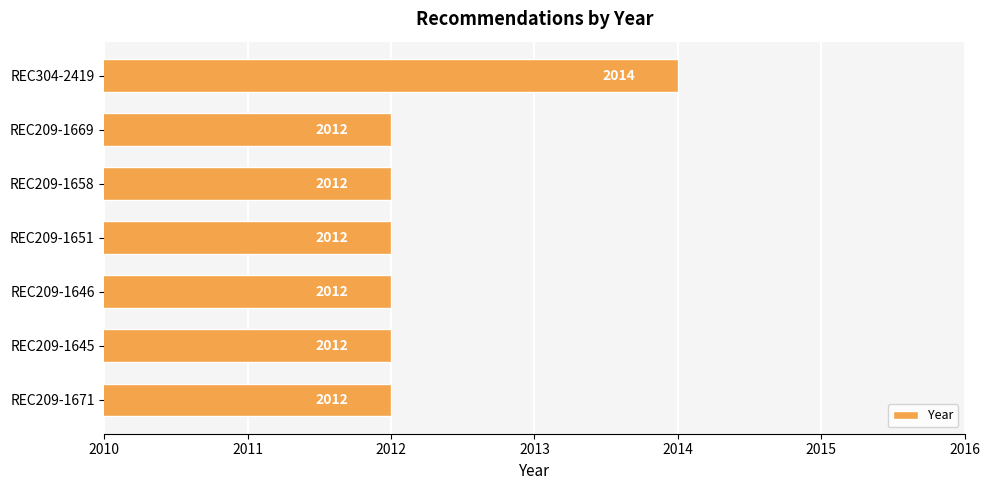

What is the smallest value displayed?

2012